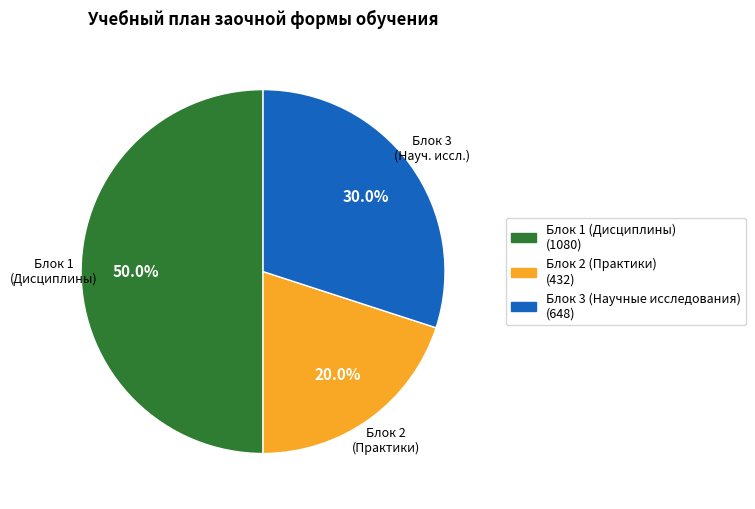

What portion of the pie excludes Блок 1 (Дисциплины)?

50.0%